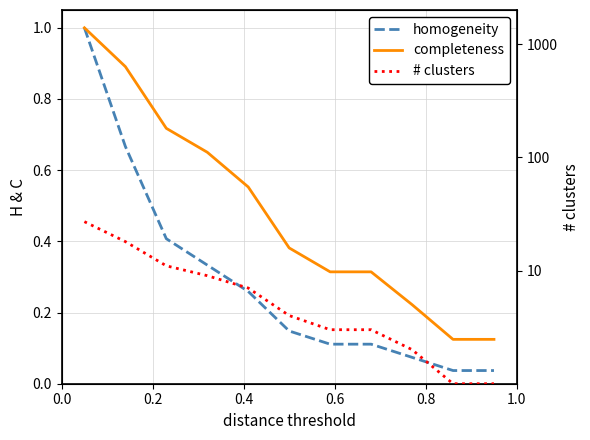

What is the difference between the maximum and second lowest values in the # clusters series?

26.0